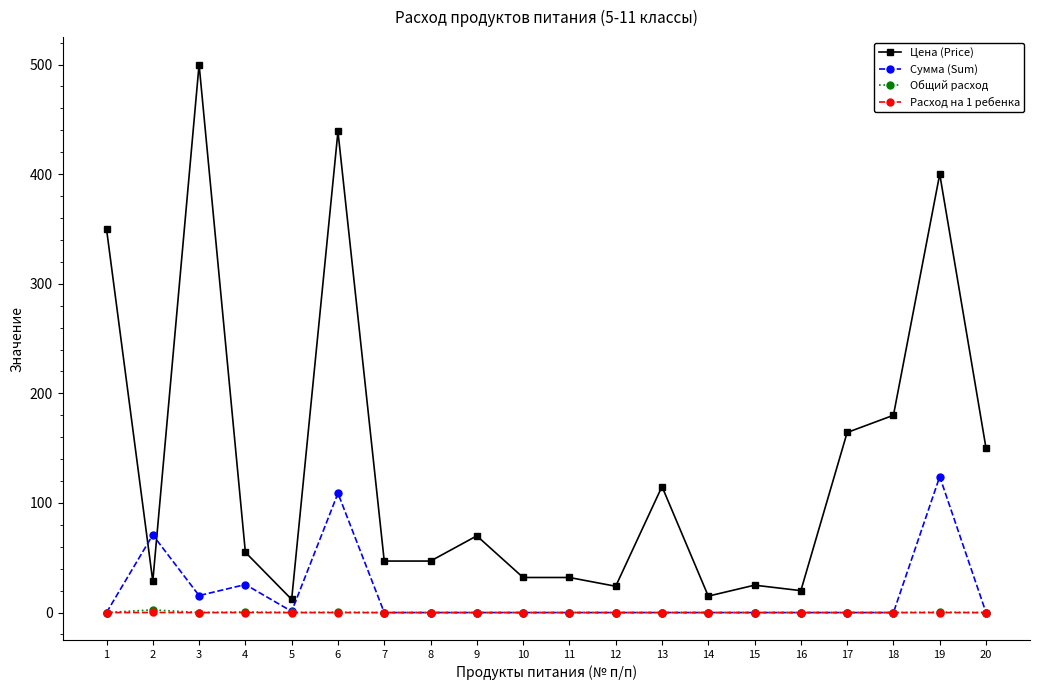

Is it true that Общий расход equals 0.0 at 13?

True